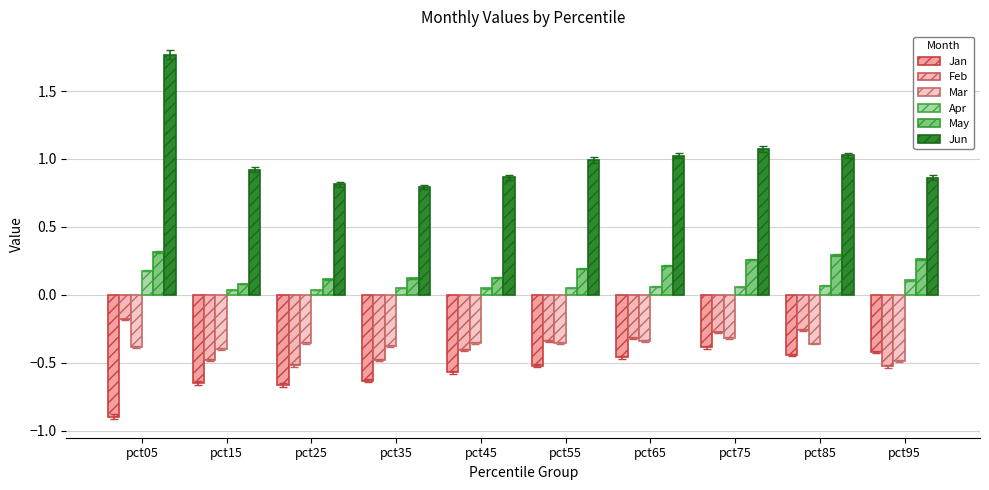

Reading left to right, transcribe all the data shown in this chart.

Jan: pct05=-0.9	pct15=-0.6	pct25=-0.7	pct35=-0.6	pct45=-0.6	pct55=-0.5	pct65=-0.5	pct75=-0.4	pct85=-0.4	pct95=-0.4
Feb: pct05=-0.2	pct15=-0.5	pct25=-0.5	pct35=-0.5	pct45=-0.4	pct55=-0.3	pct65=-0.3	pct75=-0.3	pct85=-0.3	pct95=-0.5
Mar: pct05=-0.4	pct15=-0.4	pct25=-0.4	pct35=-0.4	pct45=-0.4	pct55=-0.4	pct65=-0.3	pct75=-0.3	pct85=-0.4	pct95=-0.5
Apr: pct05=0.2	pct15=0.0	pct25=0.0	pct35=0.1	pct45=0.0	pct55=0.1	pct65=0.1	pct75=0.1	pct85=0.1	pct95=0.1
May: pct05=0.3	pct15=0.1	pct25=0.1	pct35=0.1	pct45=0.1	pct55=0.2	pct65=0.2	pct75=0.3	pct85=0.3	pct95=0.3
Jun: pct05=1.8	pct15=0.9	pct25=0.8	pct35=0.8	pct45=0.9	pct55=1.0	pct65=1.0	pct75=1.1	pct85=1.0	pct95=0.9